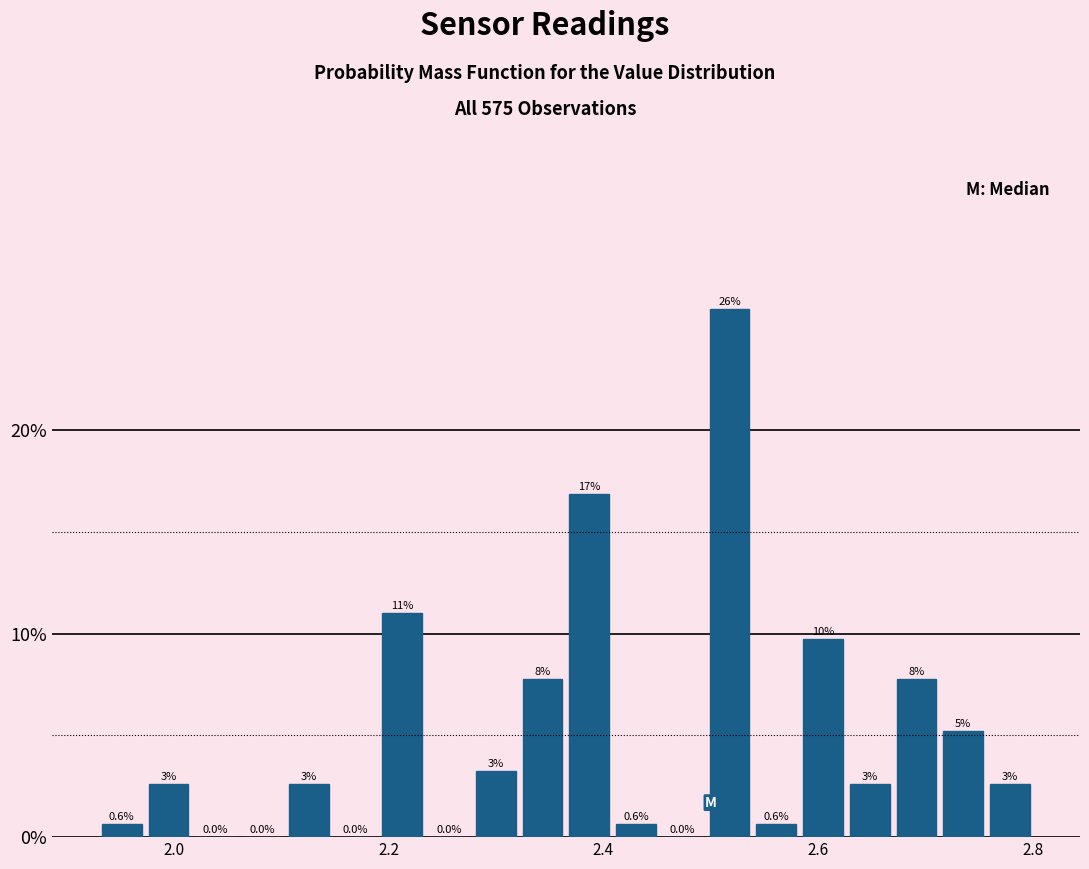

Around what value on the x-axis is the tallest bar? Give the approximate position of its centre, as read against the axis.

2.52